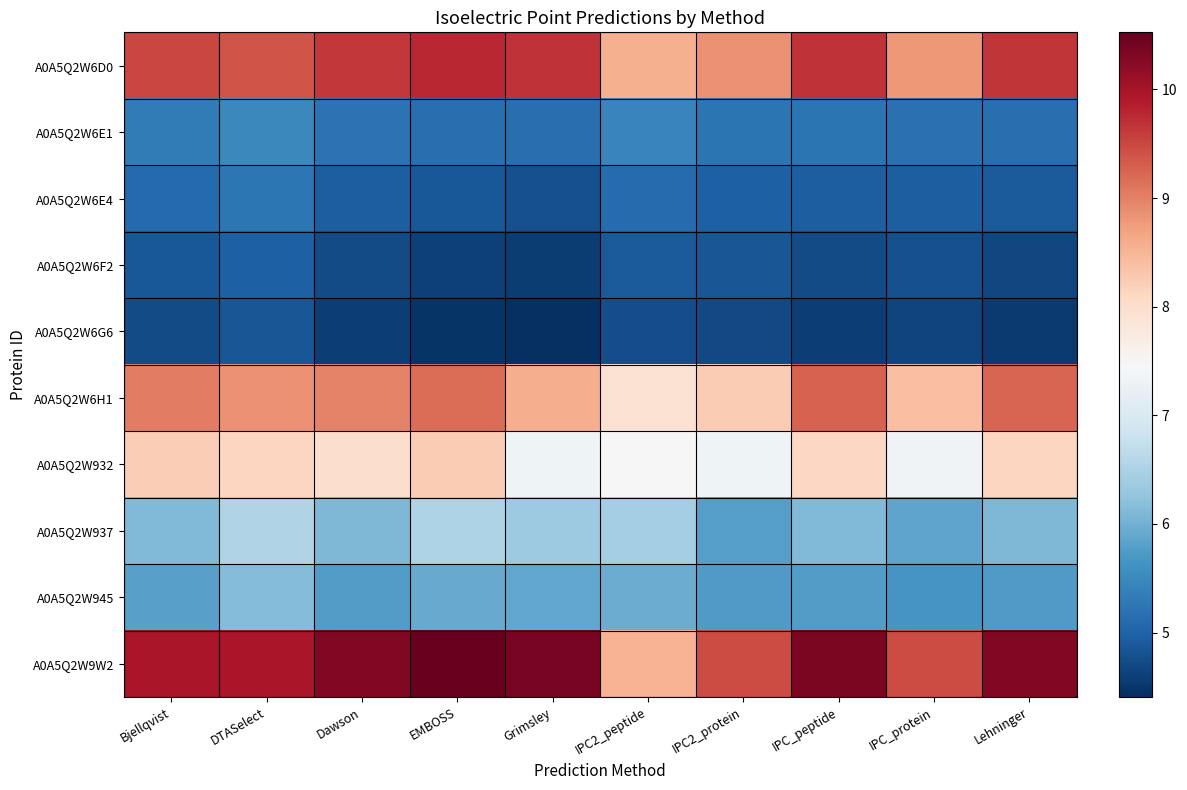

Between Lehninger and IPC_protein, which is larger?

Lehninger